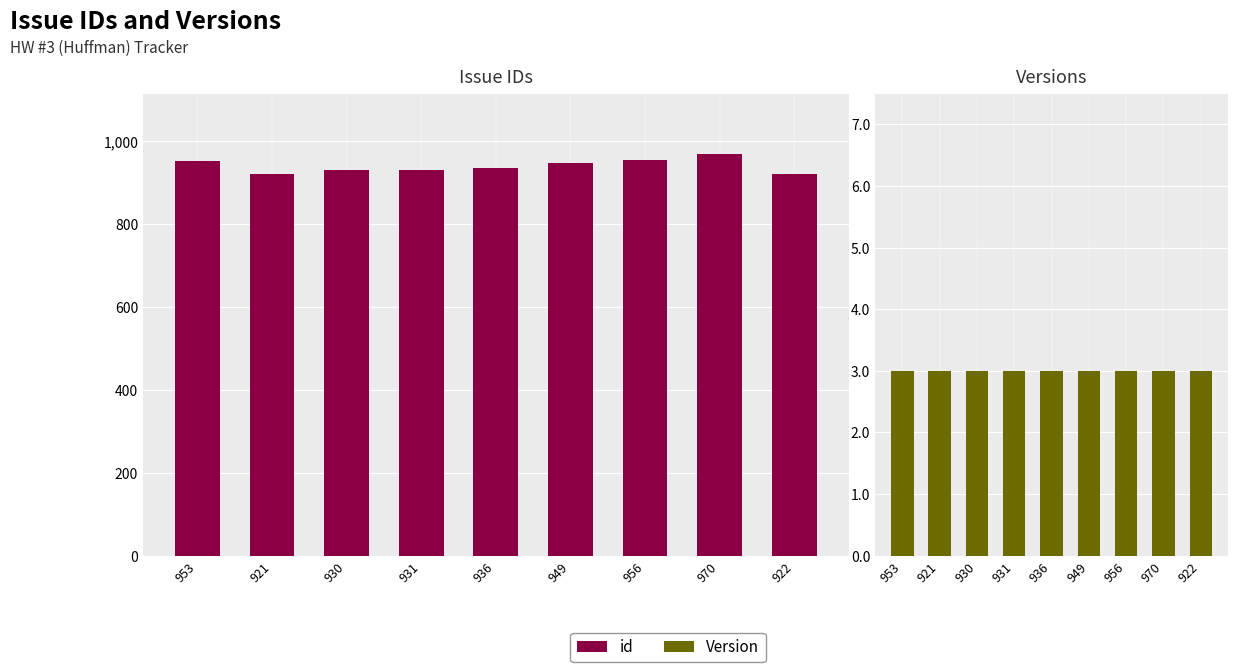

Is it true that Version equals 4 at 922?

False